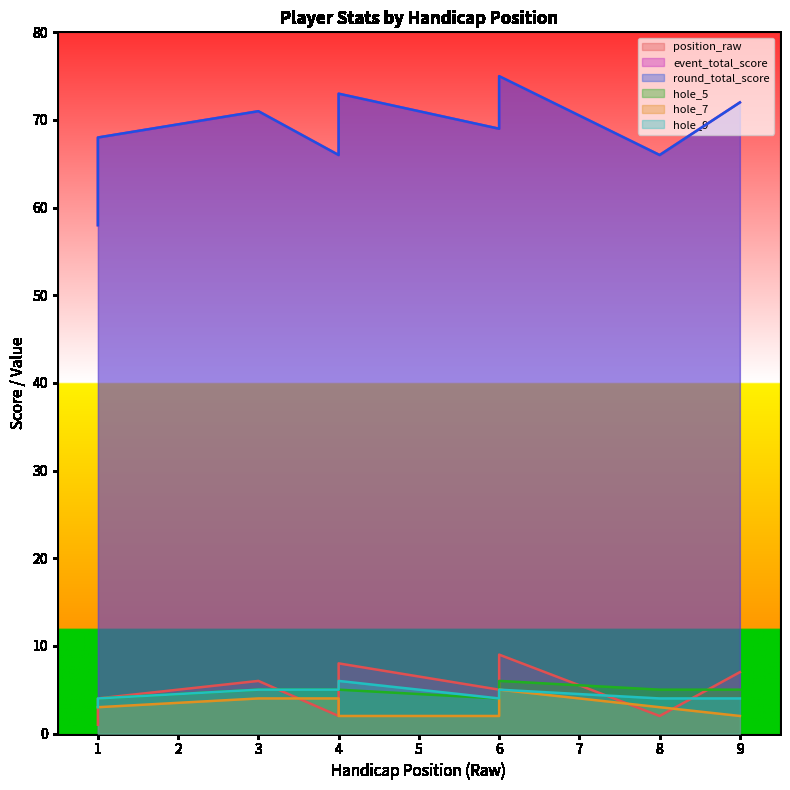

What is the total value across all series at 4?

148